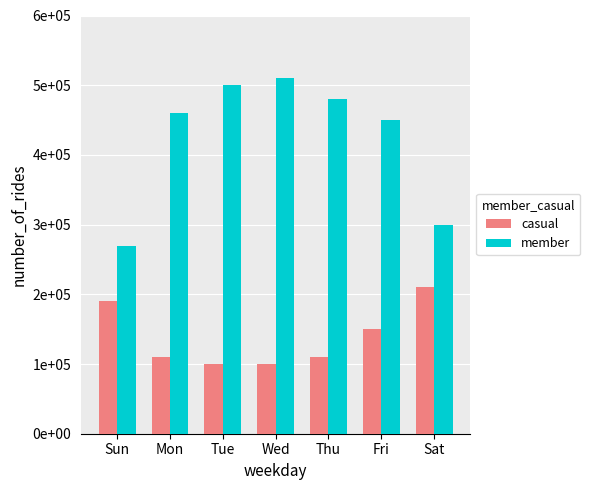

What are all the series names shown in the legend?

casual, member